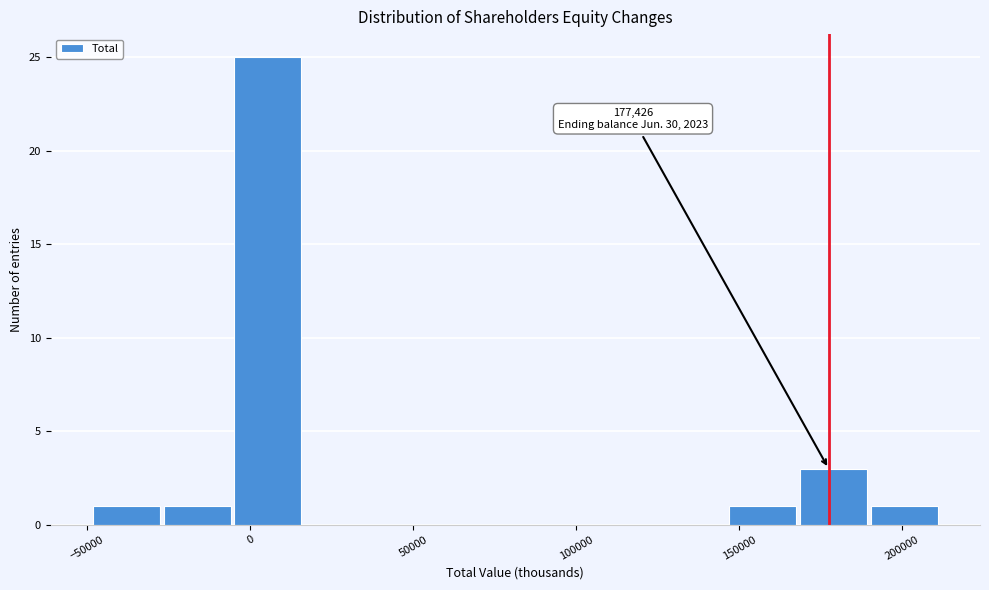

Over which range of the x-axis is the bar tallest?

-5000 to 15000